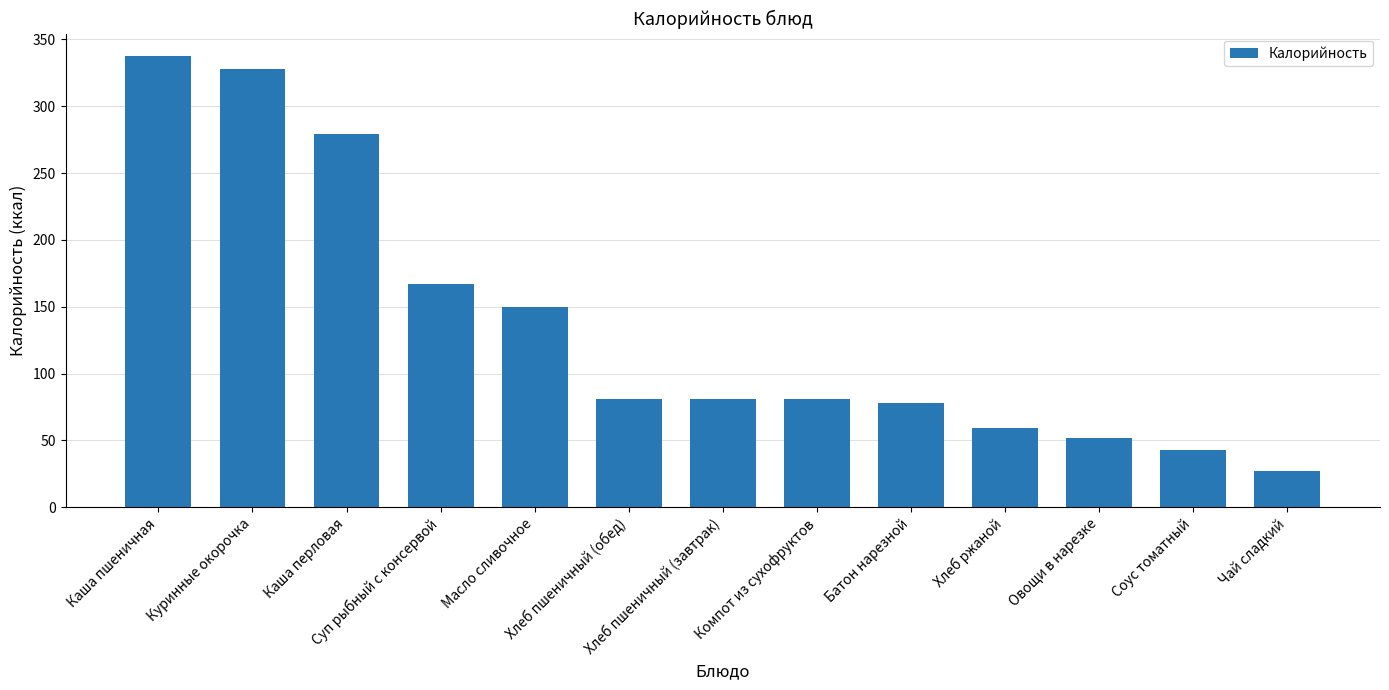

What is the difference between the second highest and second lowest values?

285.5